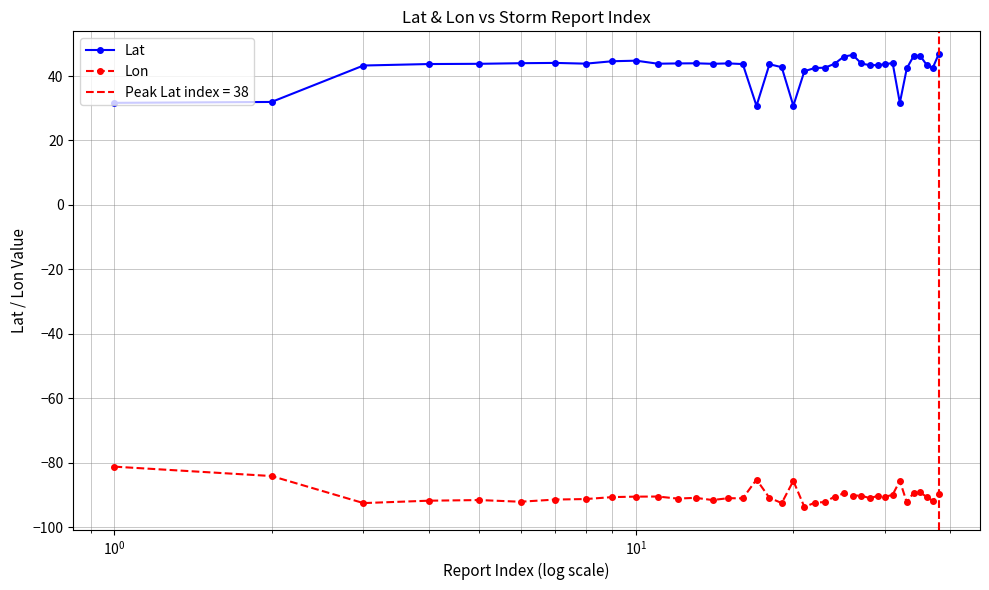

Which series has the largest range (max minus min)?

Lat